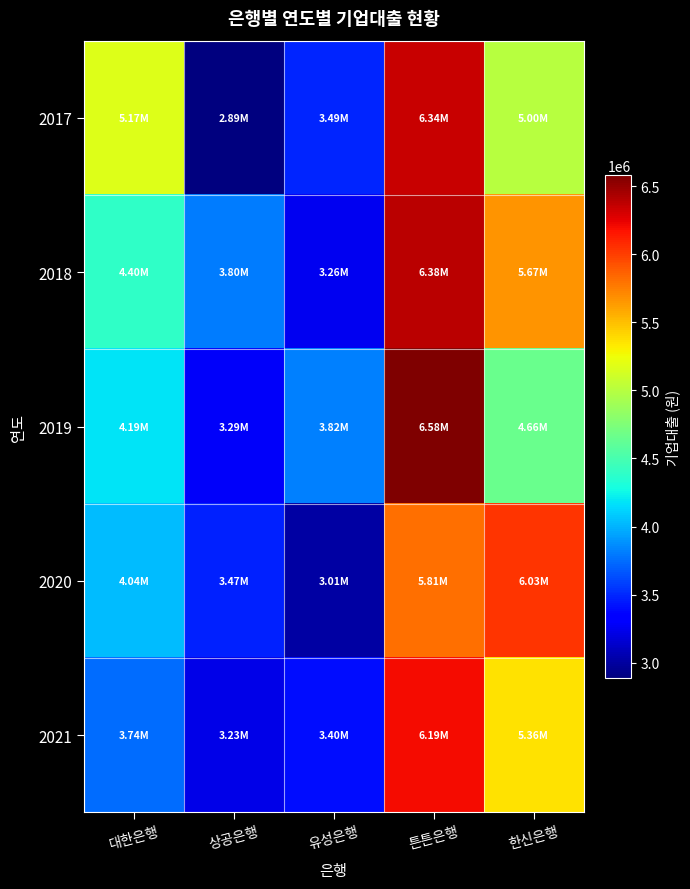

Which series changed the most between 대한은행 and 튼튼은행?

2021